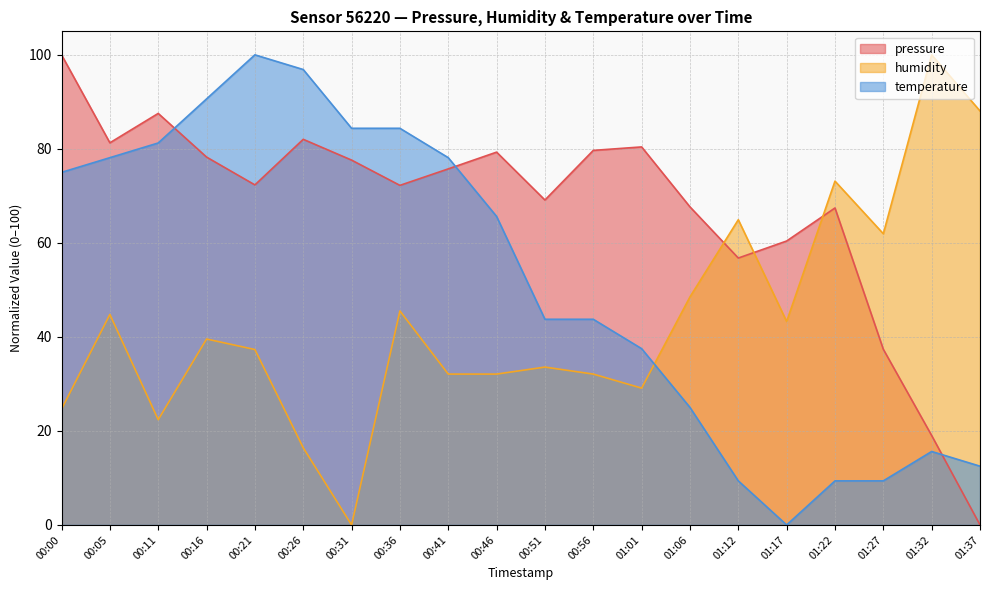

Between 00:05 and 00:00, which is larger?

00:00